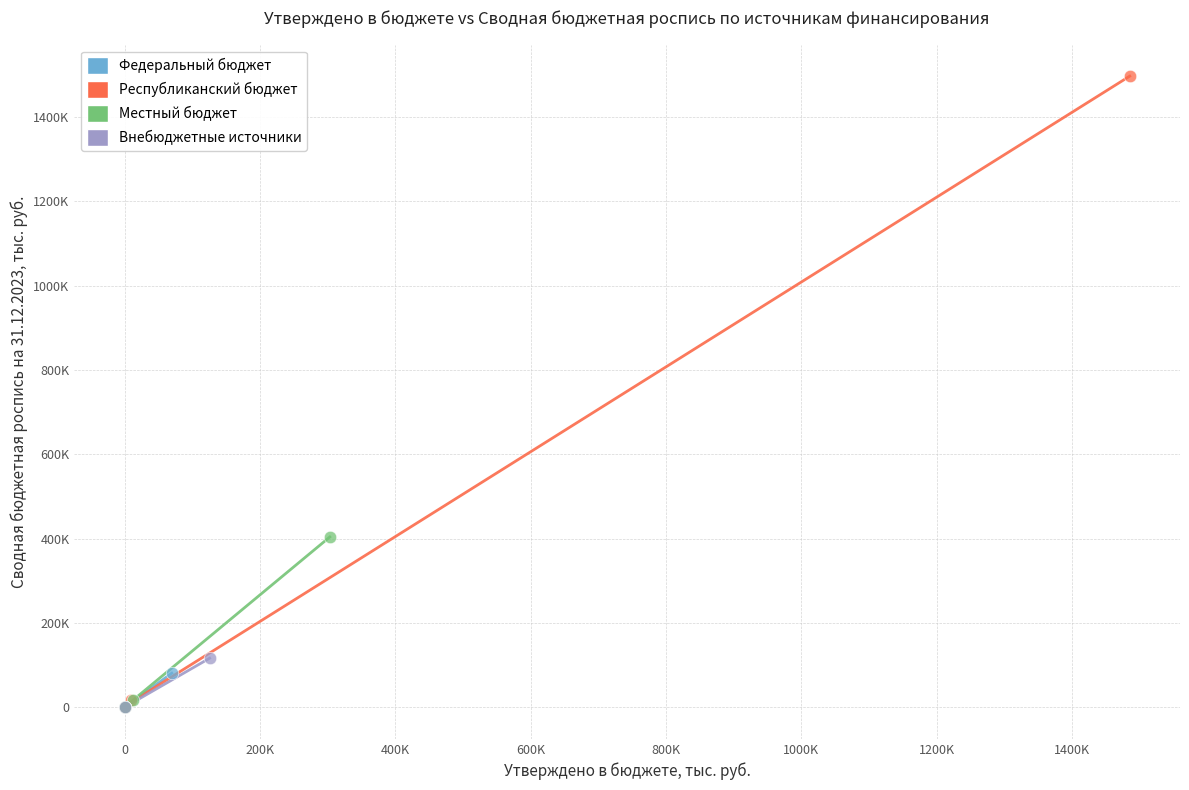

Which series has the widest spread of Y values?

Республиканский бюджет